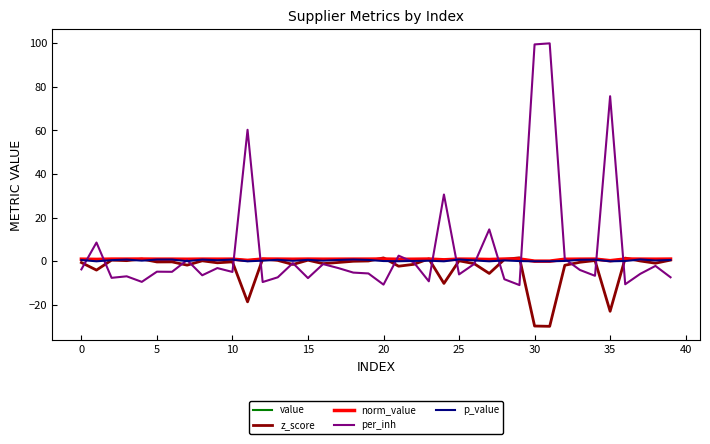

How many data points in per_inh are less than -4?

21